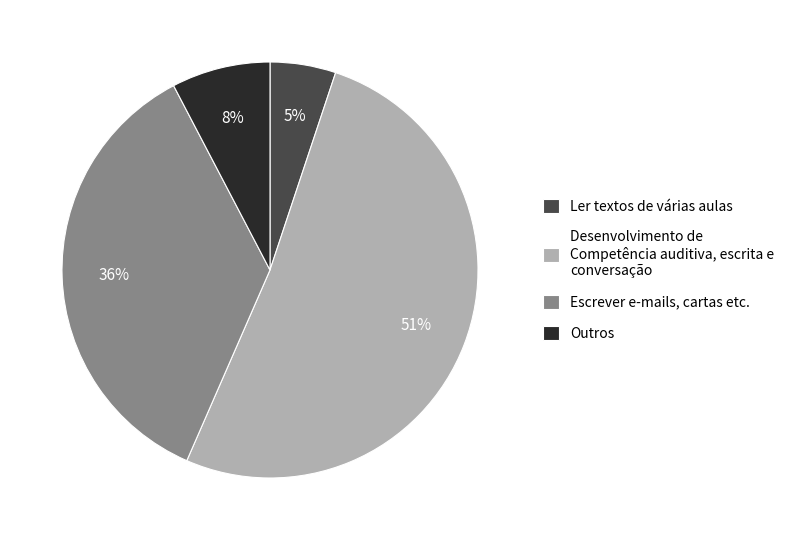

Is there any slice that represents more than half of the pie?

Yes